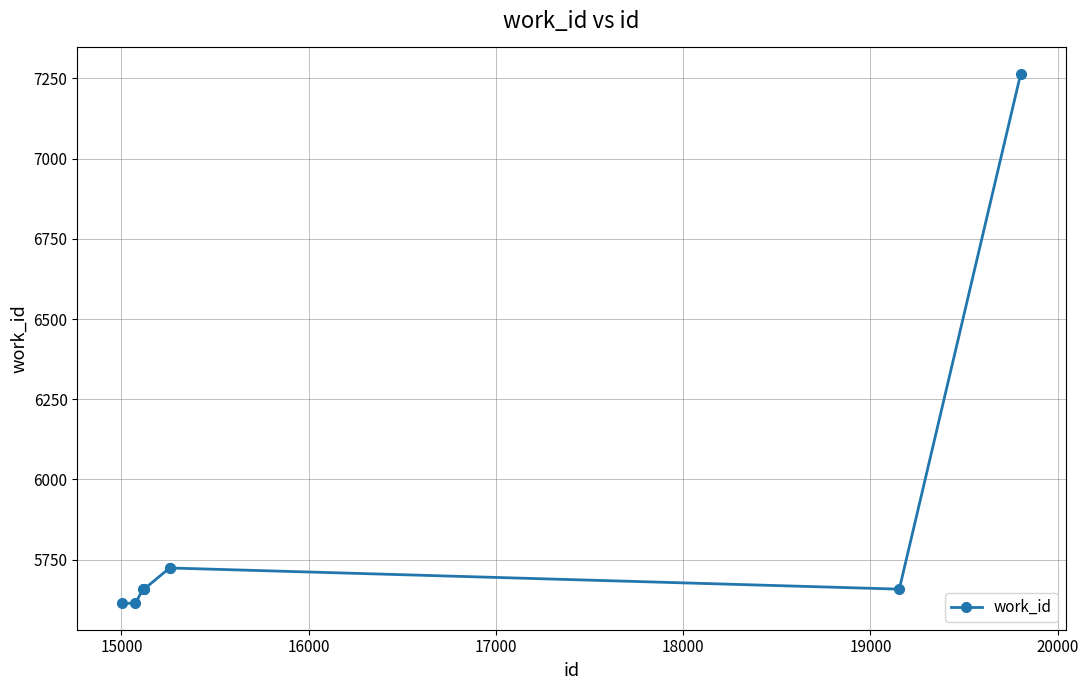

What is the average value?

5841